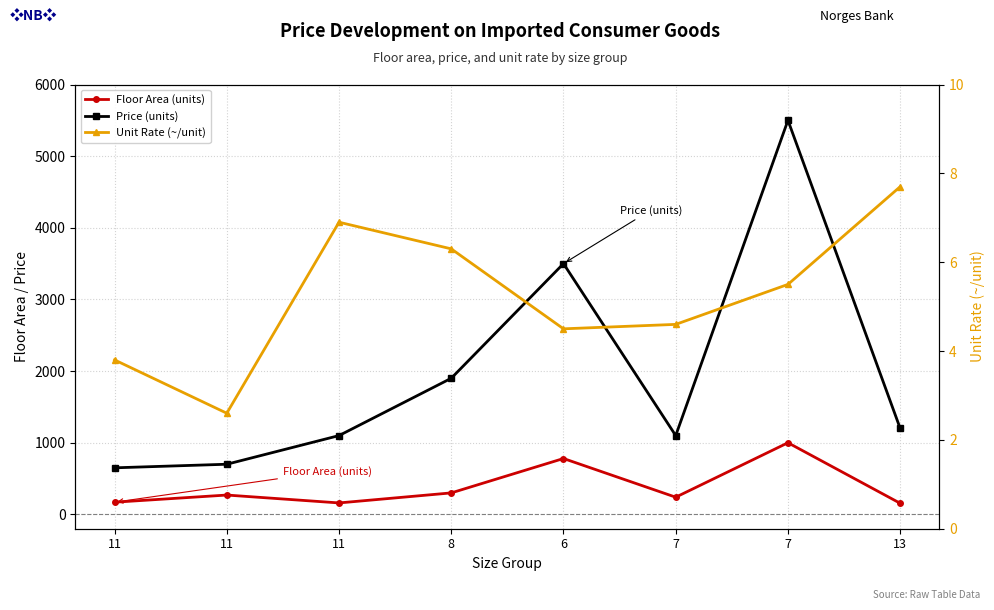

Where is the first local maximum for Price (units)?

6